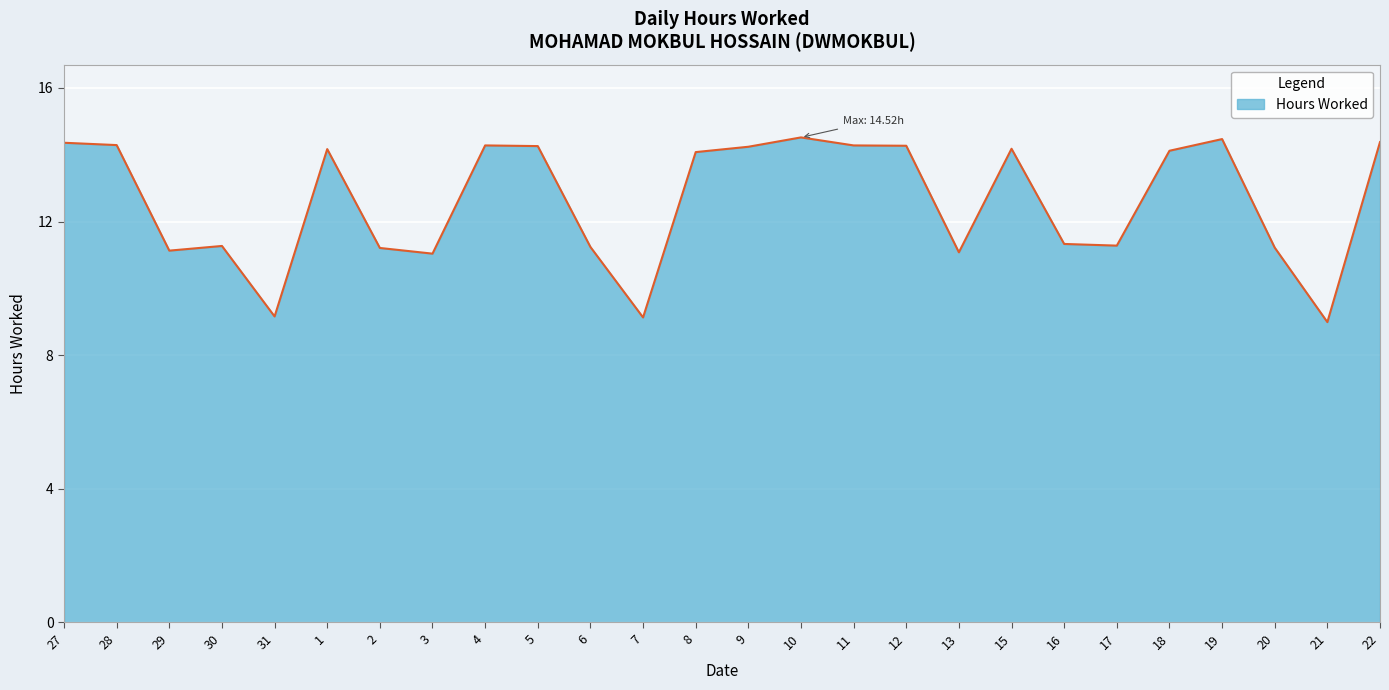

What is the average value?

12.6